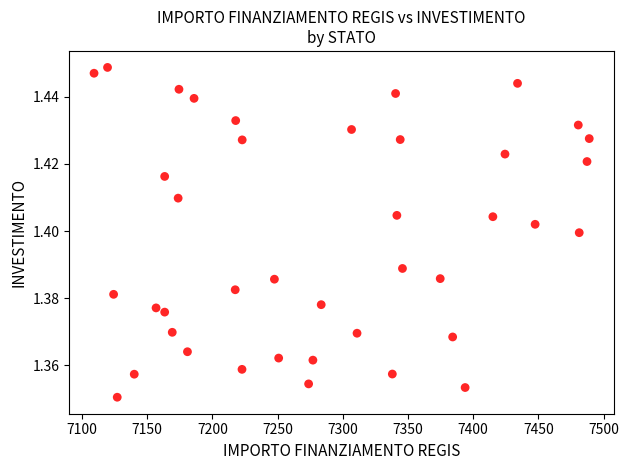

How many data points are displayed?

40